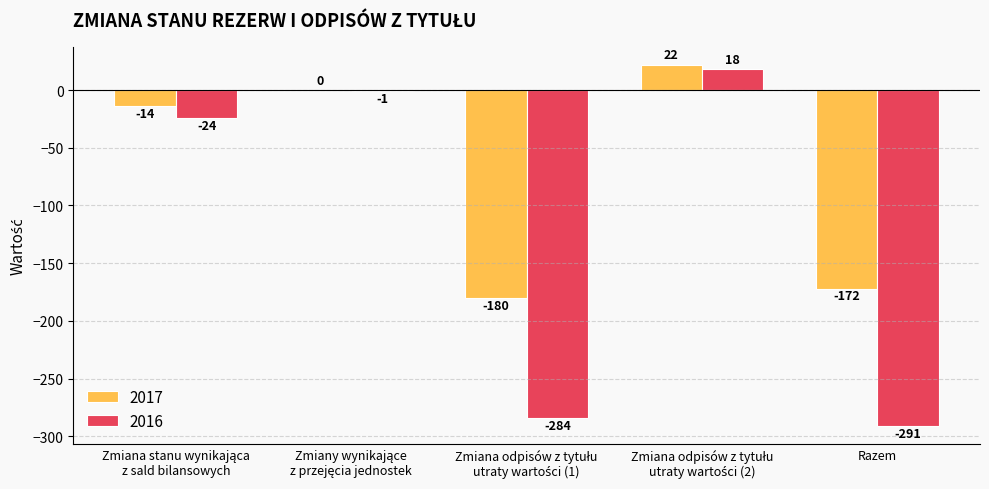

Reading left to right, what are all the values shown in this chart?

2017: -14	0	-180	22	-172
2016: -24	-1	-284	18	-291